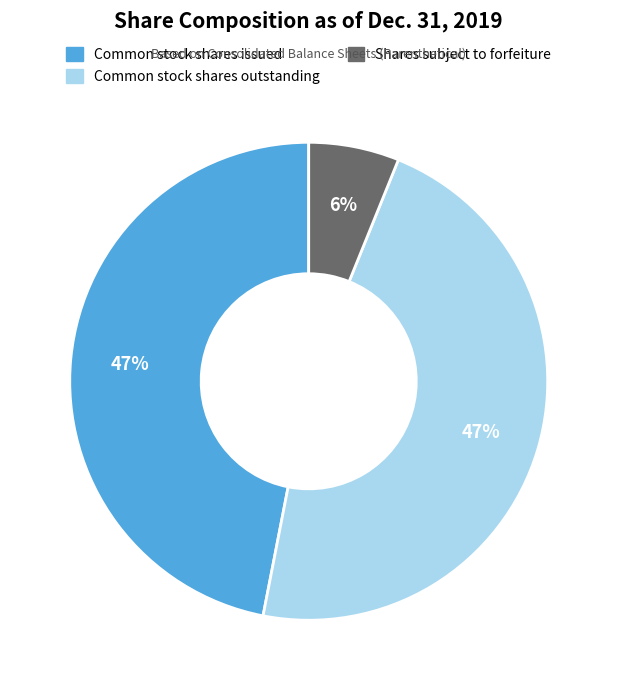

To the nearest percent, what is the difference between the largest and smallest slice percentages?

41%